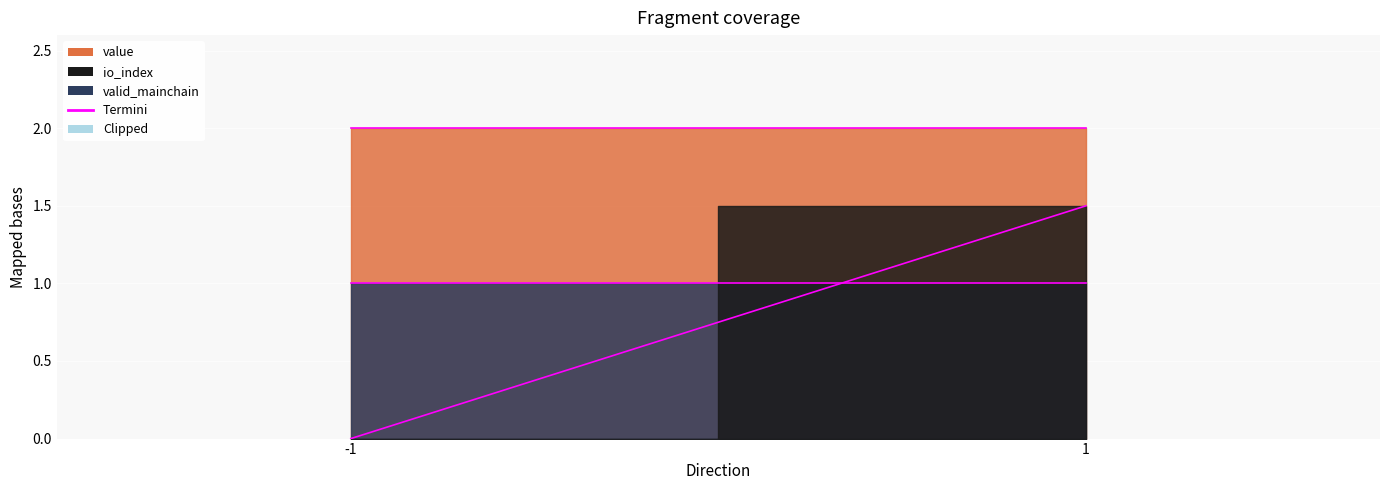

True or false: io_index and valid_mainchain intersect in this chart.

True